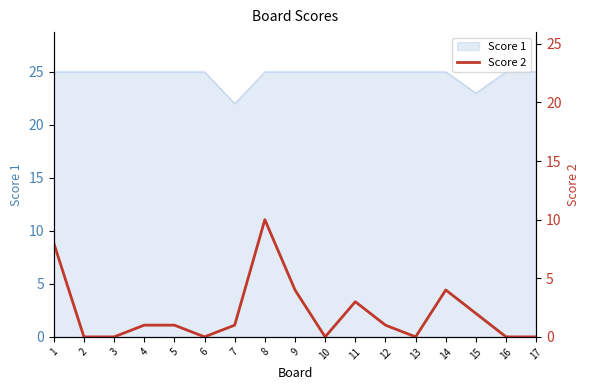

The value of Score 1 at 16 is 34. True or false?

False